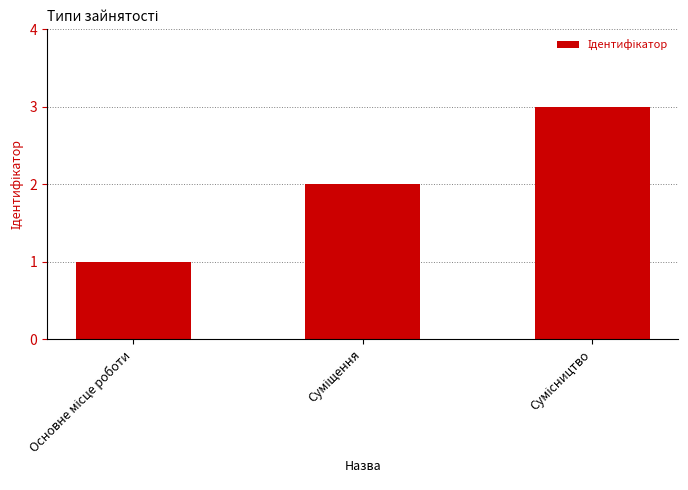

Count the number of data series in this chart.

1